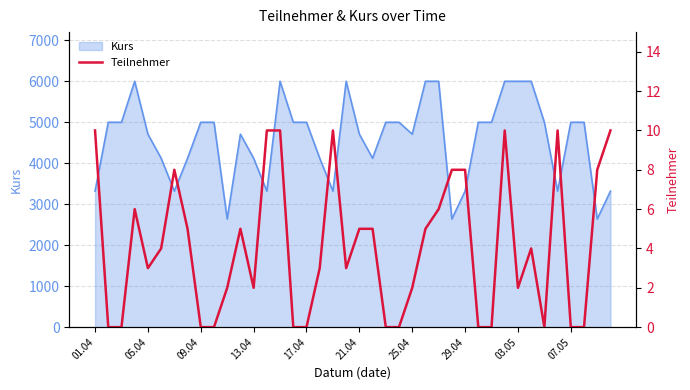

Which has a higher value, 22 or 13?

13